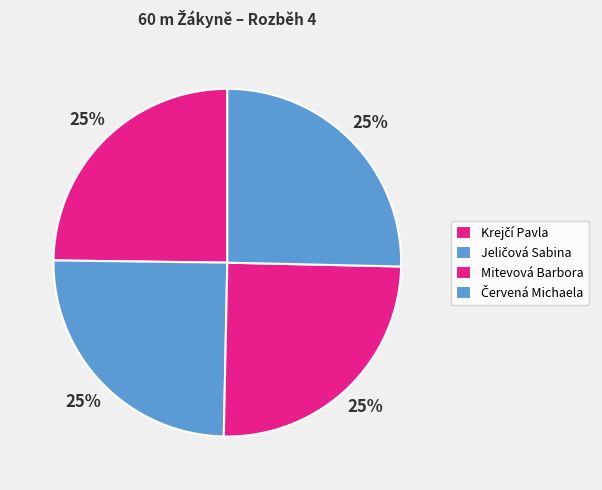

What percentage is the Krejčí Pavla slice, to the nearest percent?

25%